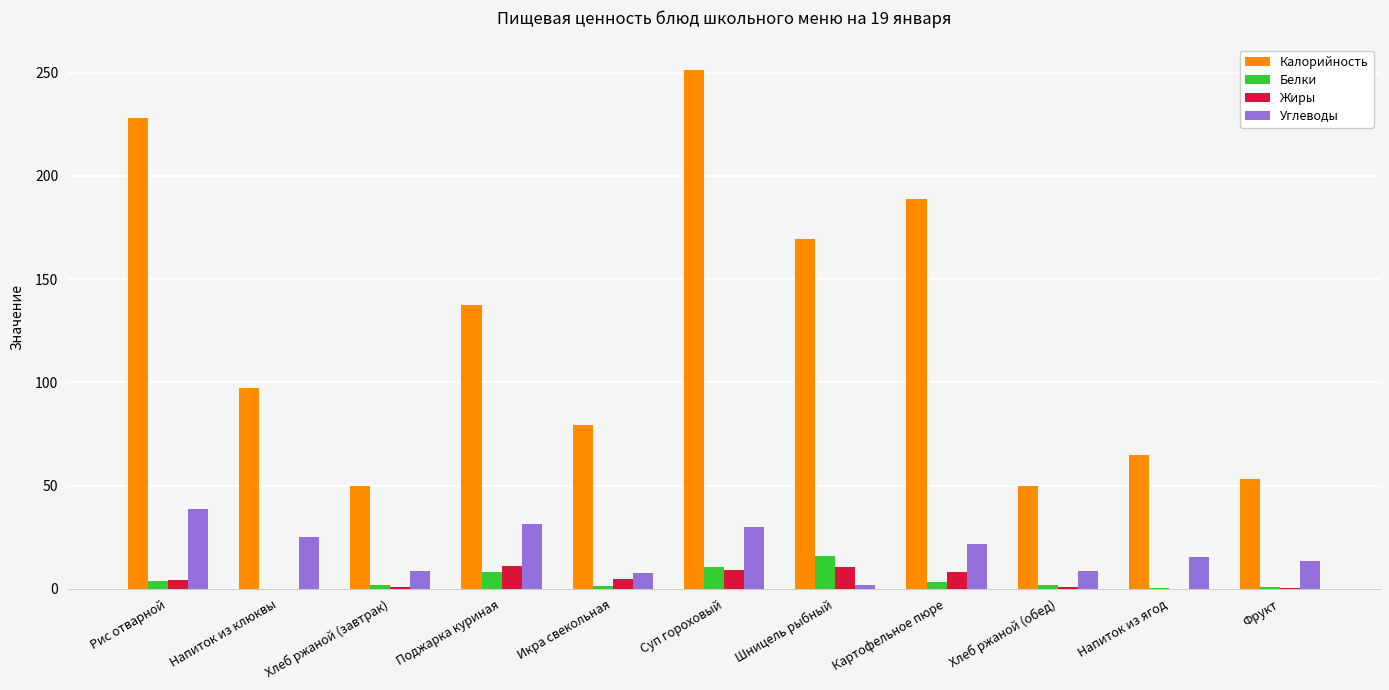

What is the maximum value shown in the chart?

251.0